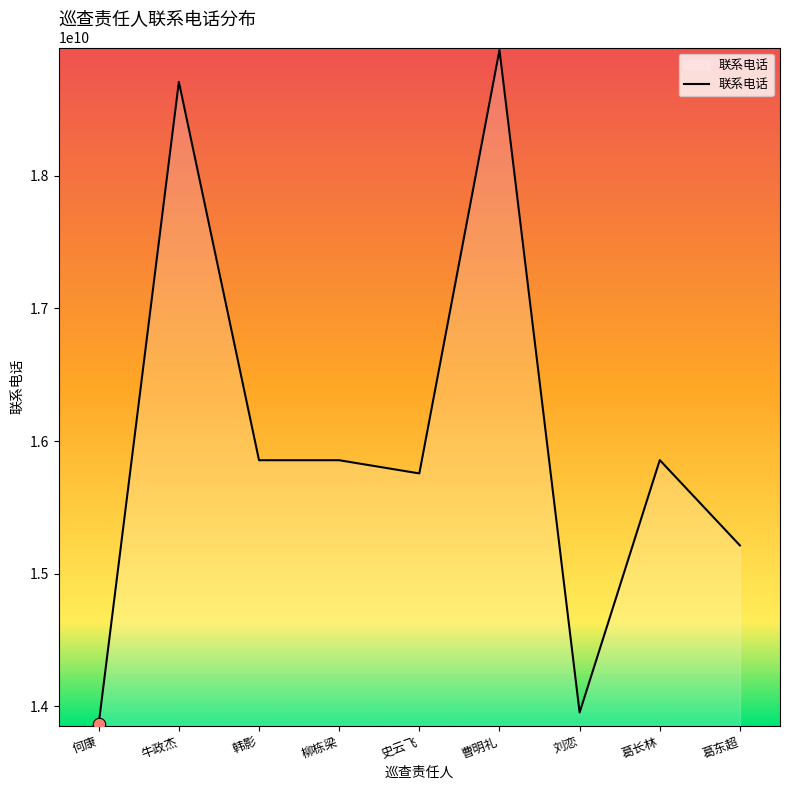

Approximately how many times larger is the value at 刘恋 compared to 韩影?

0.9